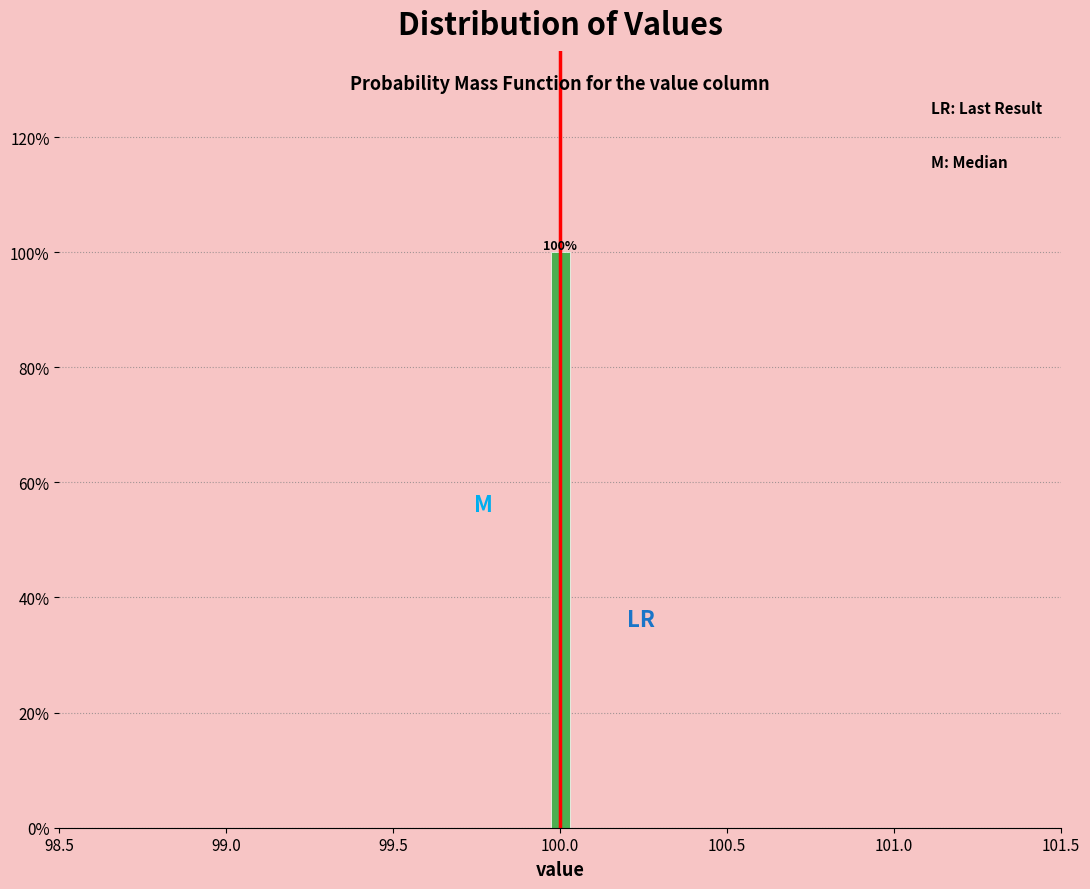

Around what value on the x-axis is the tallest bar? Give the approximate position of its centre, as read against the axis.

100.00